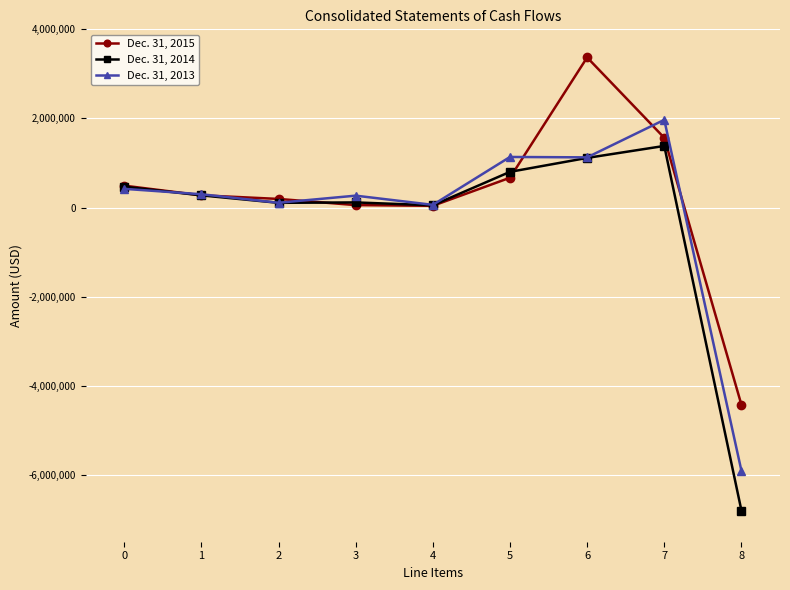

At which category does the chart reach its minimum across all series?

8